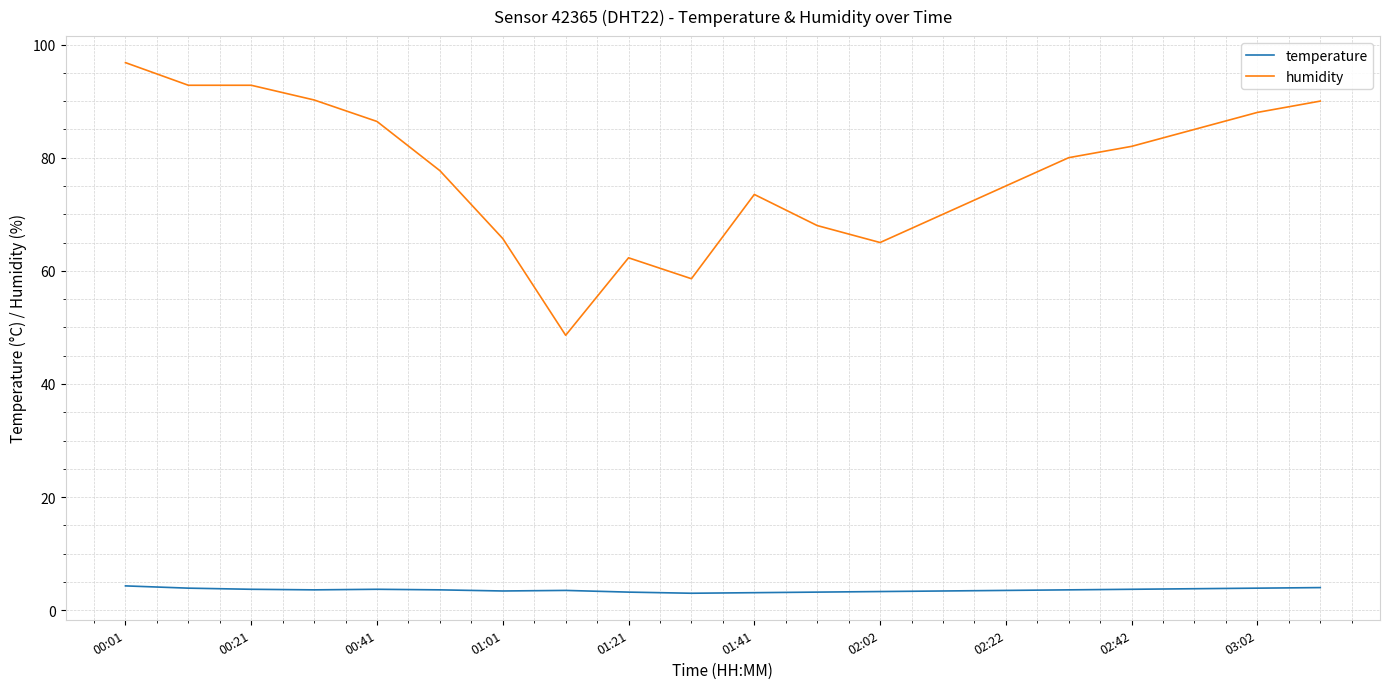

True or false: humidity and temperature cross at least once.

False